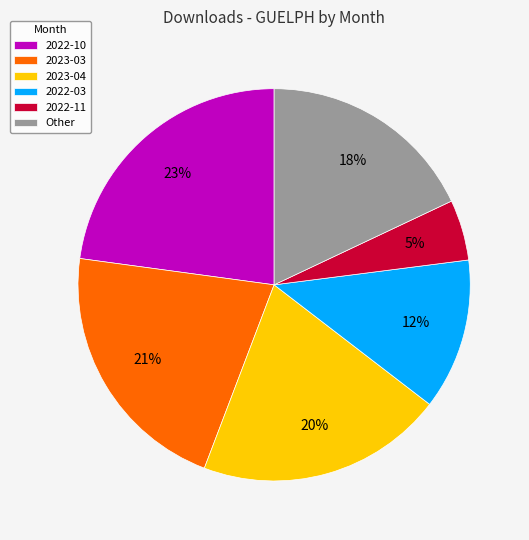

Rank the categories by value from highest to lowest.

2022-10, 2023-03, 2023-04, Other, 2022-03, 2022-11